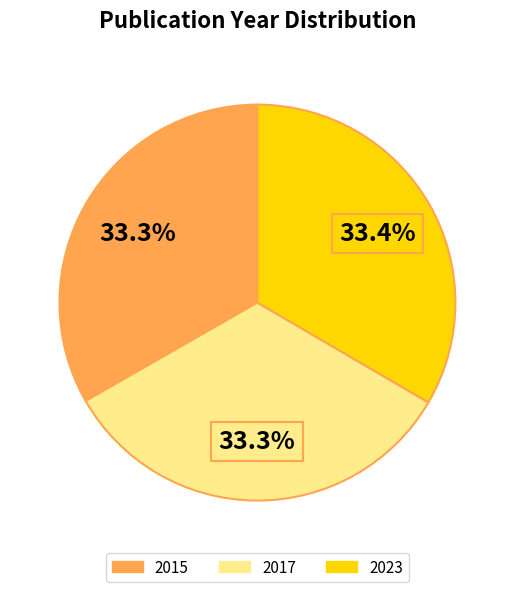

What percentage do 2015 and 2023 together represent?

66.7%